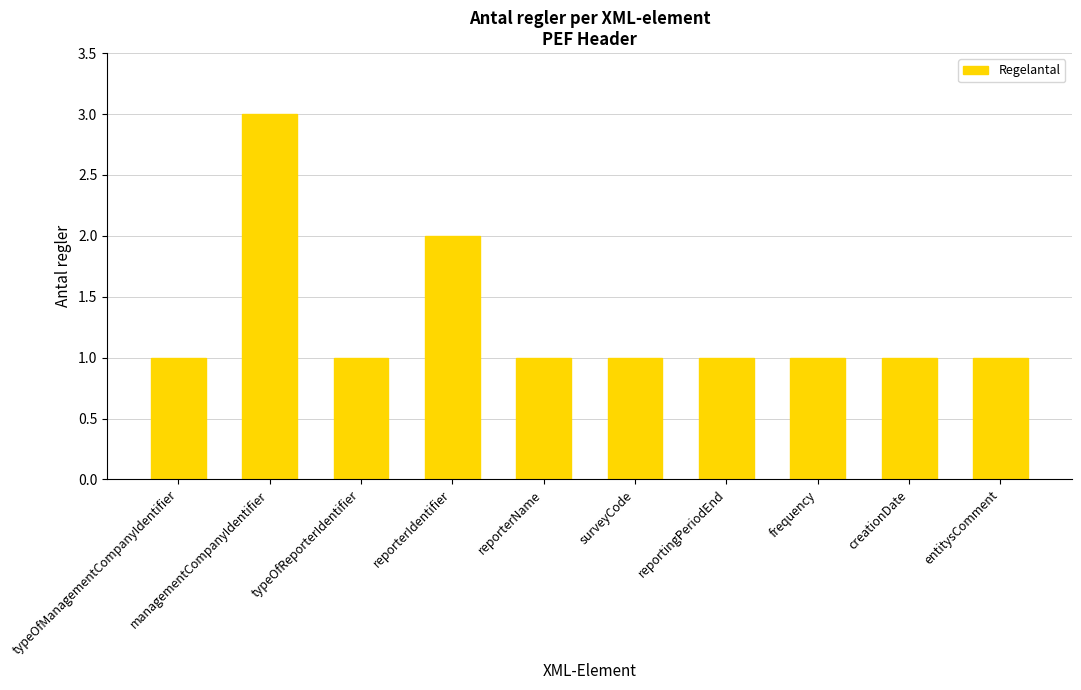

Is it true that the value at reporterIdentifier is 3?

False